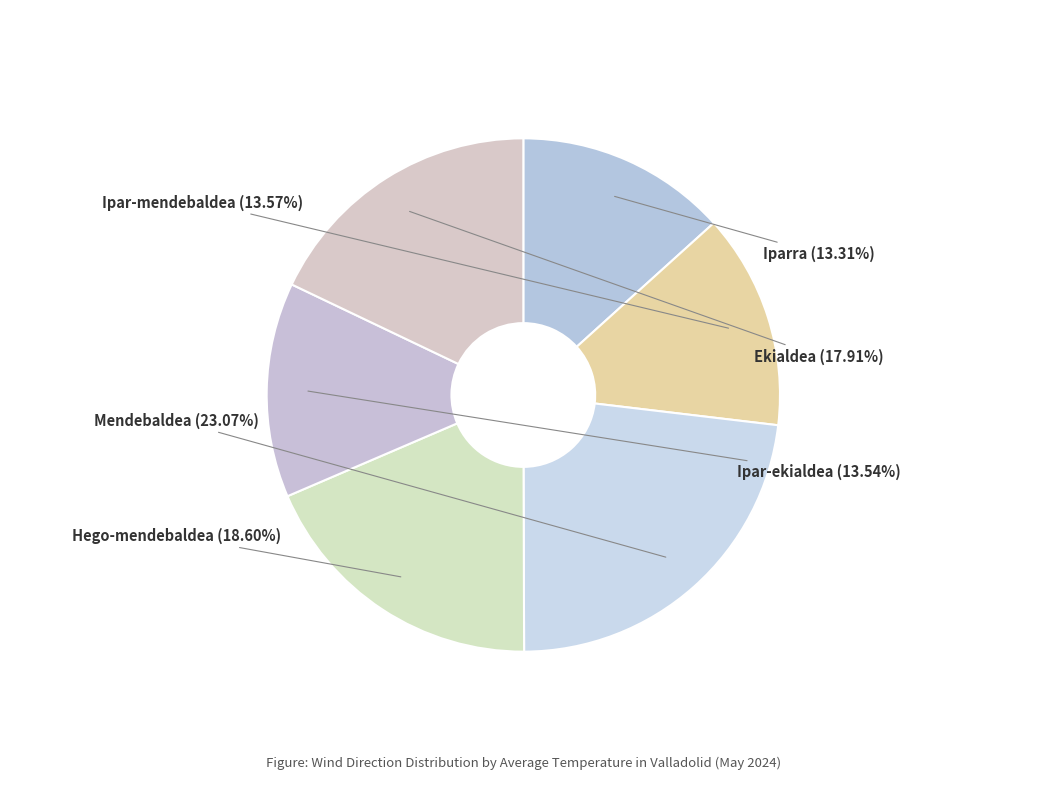

Which category has the biggest portion of the pie?

Mendebaldea